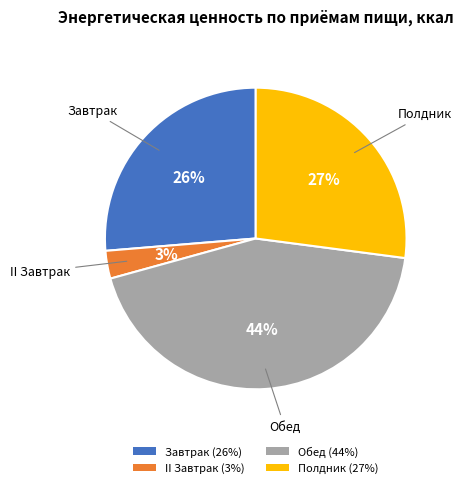

Rank the categories by value from highest to lowest.

Обед, Полдник, Завтрак, II Завтрак